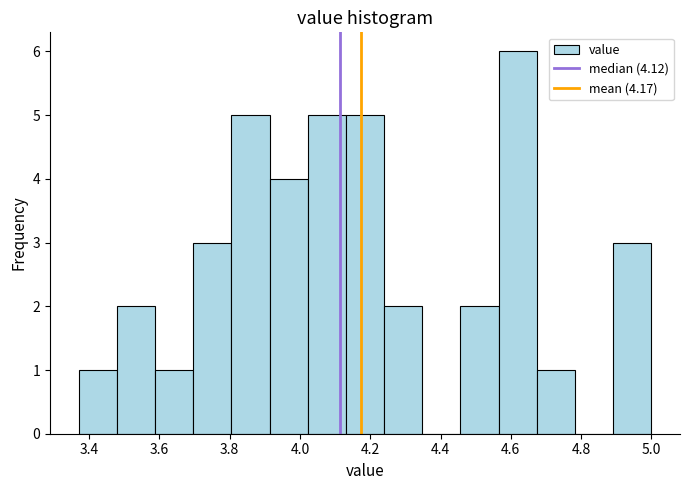

Reading left to right, list every bar in this chart as the range it spans on the x-axis followed by its height. Neither the bar edges nor the heights are printed on the chart, so give them approximately, as read against the axes.

3.38 to 3.48: 1
3.48 to 3.58: 2
3.58 to 3.70: 1
3.70 to 3.80: 3
3.80 to 3.92: 5
3.92 to 4.02: 4
4.02 to 4.14: 5
4.14 to 4.24: 5
4.24 to 4.34: 2
4.34 to 4.46: 0
4.46 to 4.56: 2
4.56 to 4.68: 6
4.68 to 4.78: 1
4.78 to 4.90: 0
4.90 to 5.00: 3